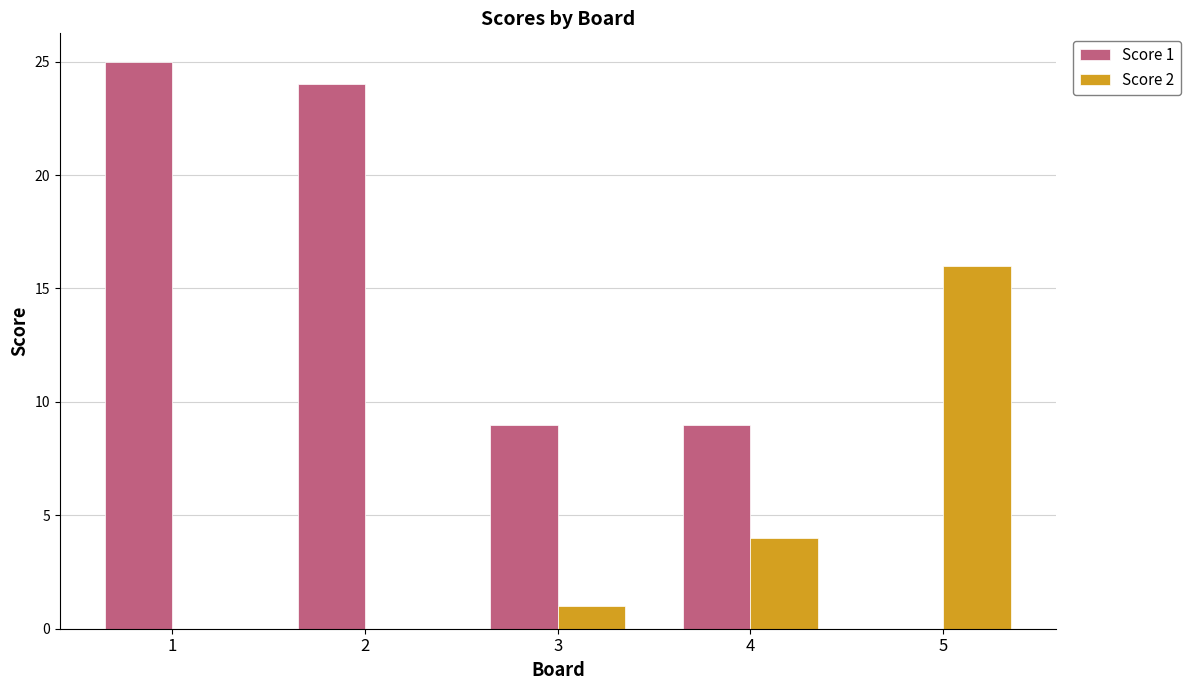

Which series changed the most between 1 and 3?

Score 1